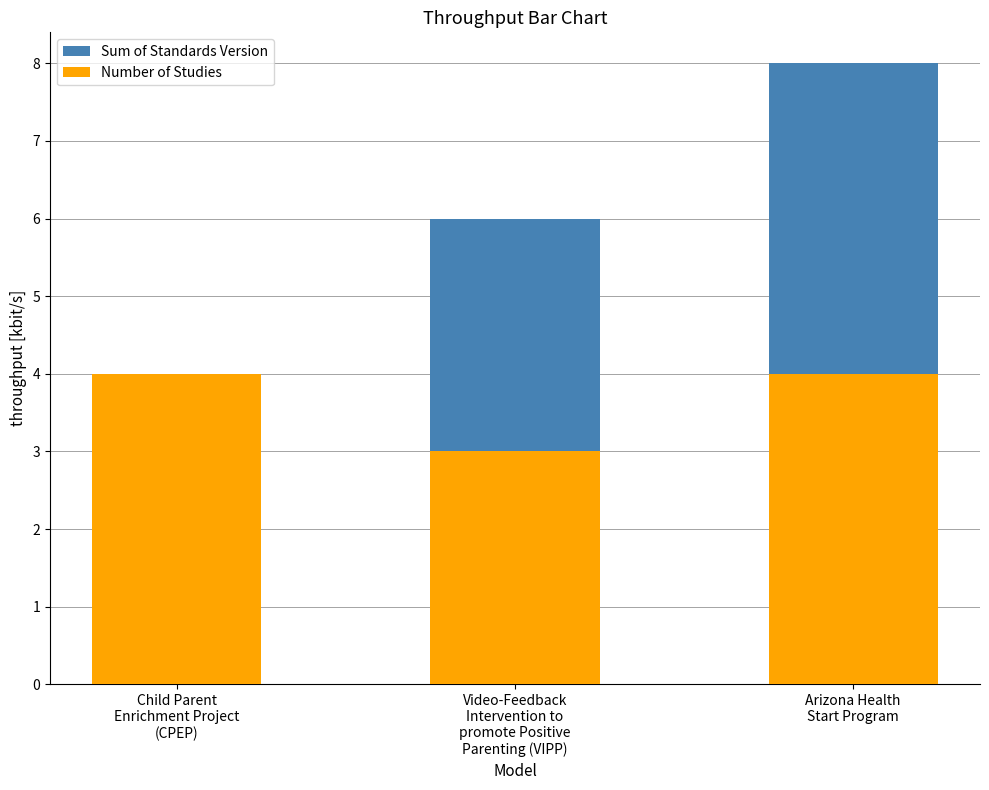

Which label corresponds to the smallest value in the chart?

Video-Feedback
Intervention to
promote Positive
Parenting (VIPP)